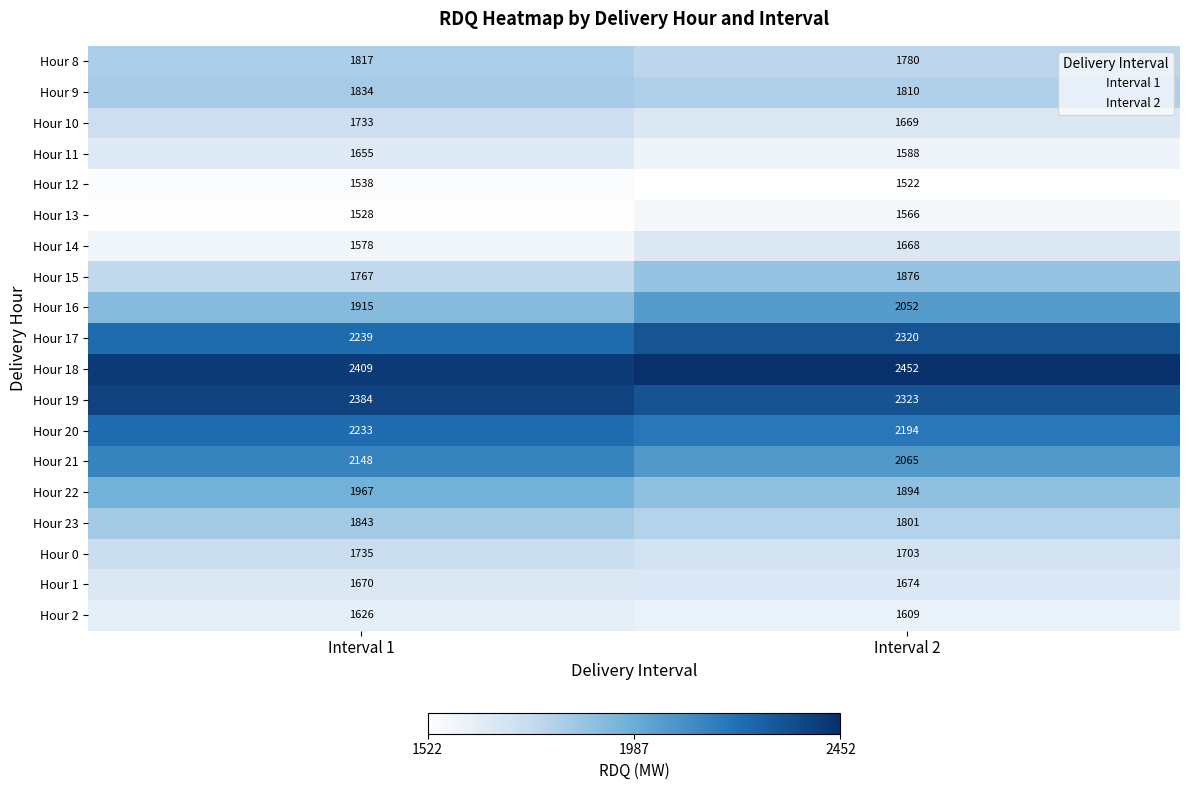

What is the spread (max minus min) of values at Interval 2?

930